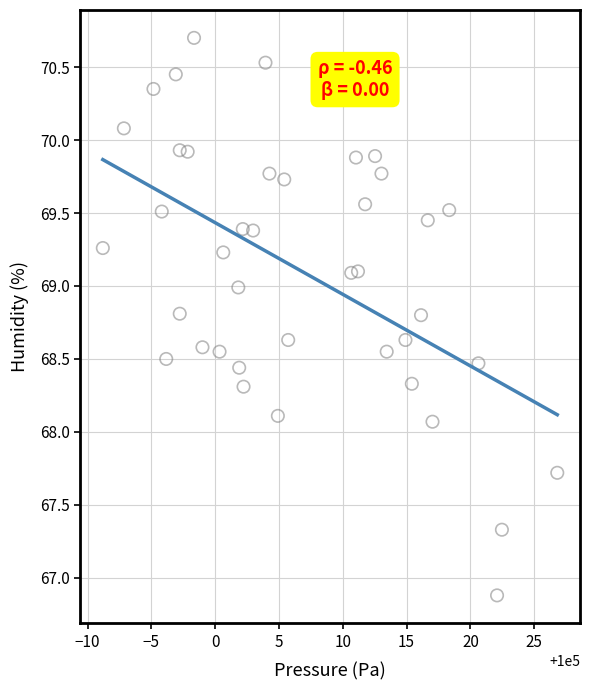

What is the range of X values (max minus min)?

35.6